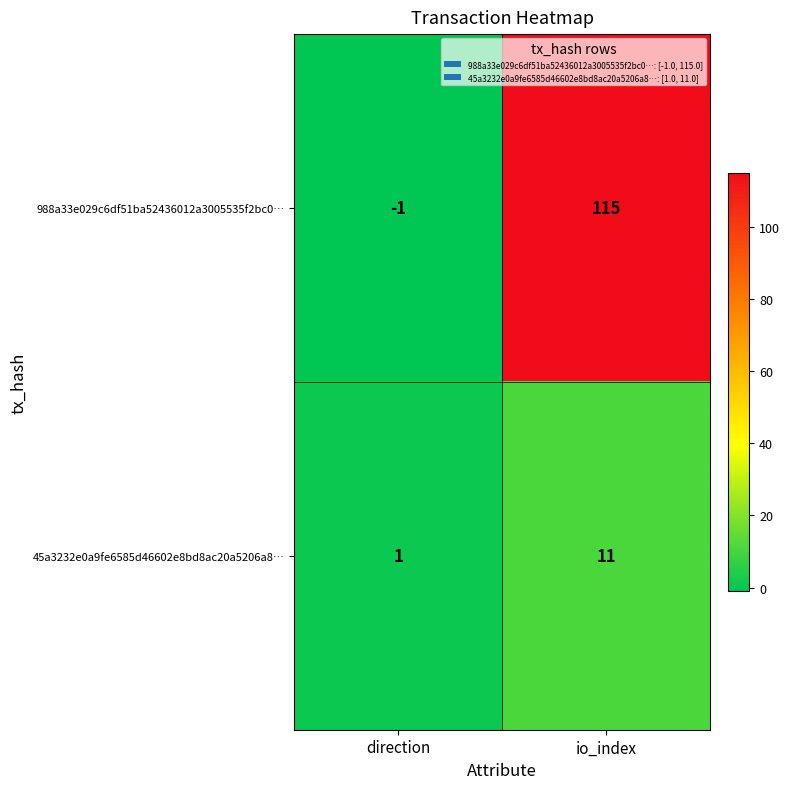

Which series has the largest total across all categories?

988a33e029c6df51ba52436012a3005535f2bc0…